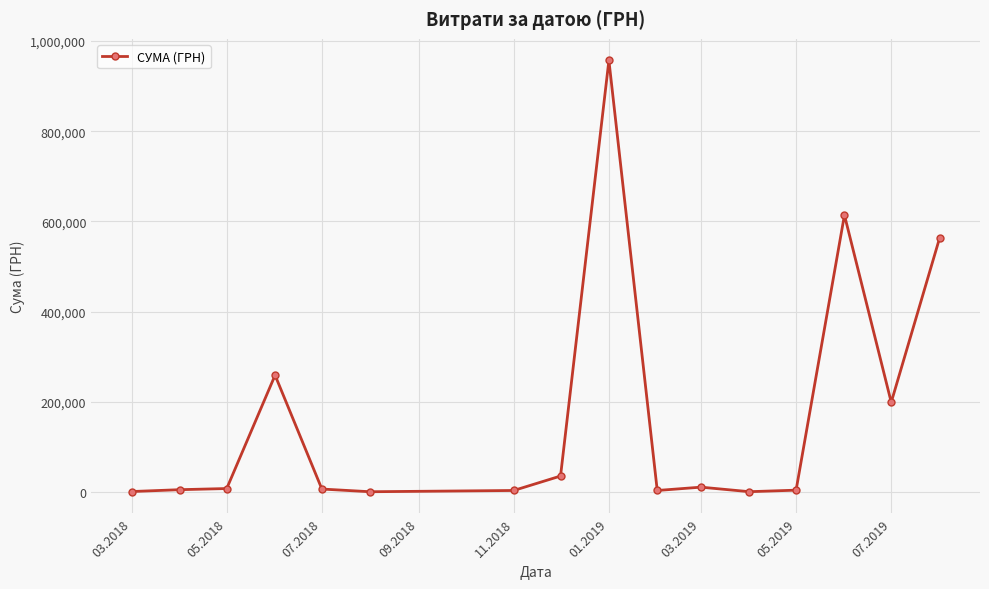

What is the sum of all values?

2666439.0